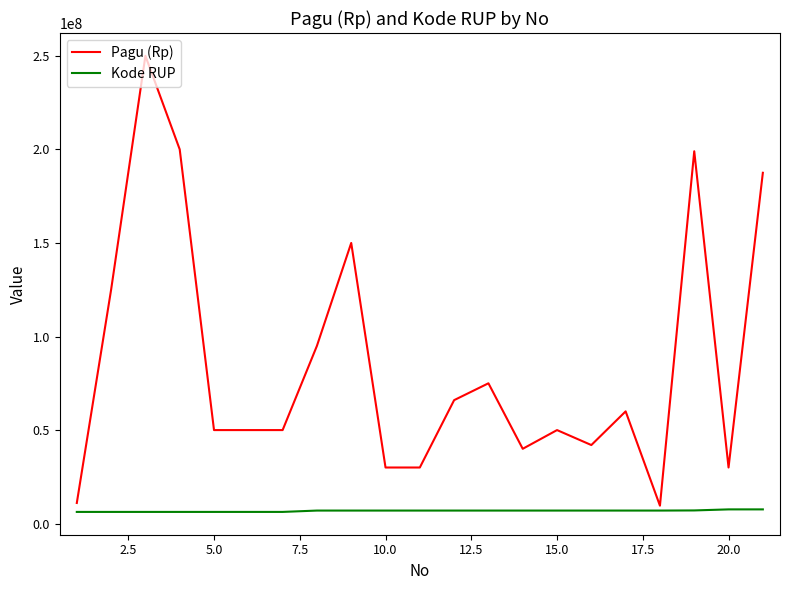

What is the smallest value displayed?

6267120